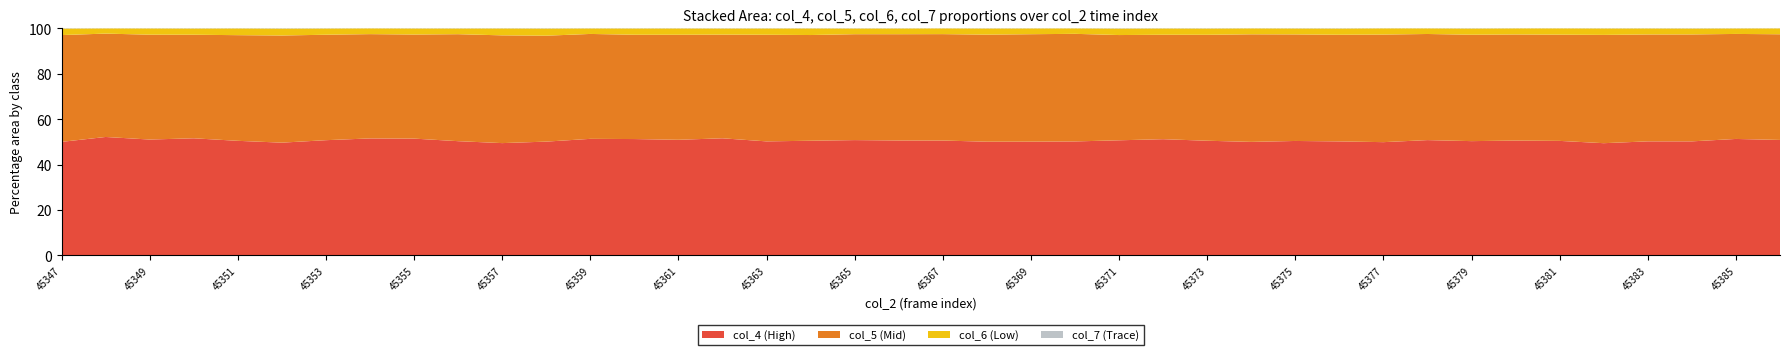

Reading right to left, what are all the values shown in this chart?

col_4: 45386=10396	45385=10501	45384=10280	45383=10266	45382=10092	45381=10316	45380=10343	45379=10250	45378=10398	45377=10203	45376=10257	45375=10302	45374=10237	45373=10323	45372=10508	45371=10363	45370=10262	45369=10248	45368=10236	45367=10358	45366=10332	45365=10431	45364=10344	45363=10279	45362=10586	45361=10442	45360=10463	45359=10507	45358=10245	45357=10094	45356=10288	45355=10546	45354=10558	45353=10382	45352=10158	45351=10305	45350=10525	45349=10472	45348=10702	45347=10195
col_5: 45386=9525	45385=9479	45384=9649	45383=9631	45382=9750	45381=9580	45380=9566	45379=9553	45378=9579	45377=9702	45376=9606	45375=9603	45374=9712	45373=9548	45372=9453	45371=9486	45370=9698	45369=9692	45368=9648	45367=9606	45366=9564	45365=9589	45364=9547	45363=9623	45362=9382	45361=9495	45360=9389	45359=9468	45358=9547	45357=9696	45356=9646	45355=9407	45354=9423	45353=9513	45352=9662	45351=9514	45350=9317	45349=9486	45348=9351	45347=9601
col_6: 45386=522	45385=490	45384=528	45383=537	45382=573	45381=560	45380=542	45379=551	45378=498	45377=551	45376=554	45375=528	45374=526	45373=558	45372=562	45371=578	45370=483	45369=514	45368=548	45367=510	45366=510	45365=511	45364=587	45363=561	45362=548	45361=564	45360=558	45359=489	45358=638	45357=614	45356=507	45355=541	45354=511	45353=555	45352=619	45351=598	45350=553	45349=558	45348=463	45347=578
col_7: 45386=6	45385=9	45384=16	45383=10	45382=11	45381=5	45380=6	45379=17	45378=6	45377=5	45376=18	45375=13	45374=7	45373=17	45372=12	45371=20	45370=6	45369=9	45368=14	45367=6	45366=12	45365=14	45364=10	45363=12	45362=14	45361=11	45360=13	45359=10	45358=19	45357=11	45356=14	45355=13	45354=6	45353=15	45352=22	45351=10	45350=16	45349=10	45348=7	45347=21